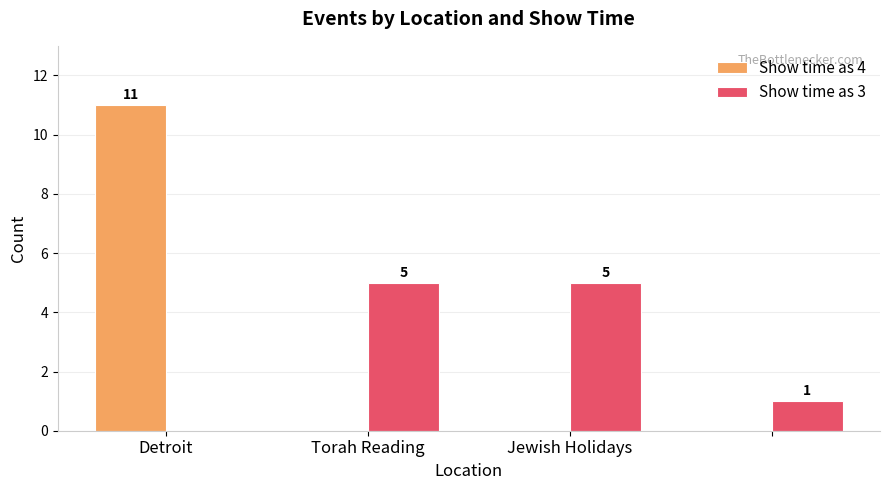

What is the sum of all Show time as 4 values?

11